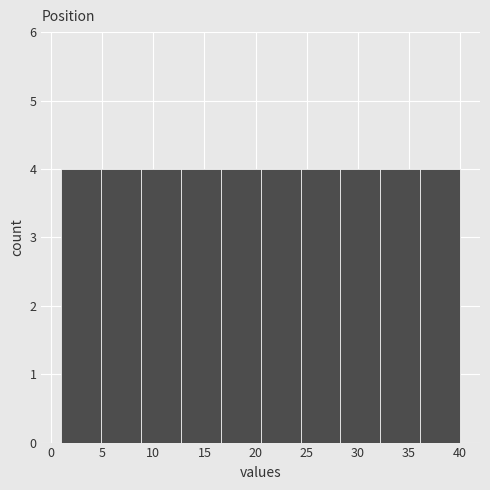

Reading left to right, transcribe this chart: for each bar, give the range it covers on the x-axis and its height. Neither the bar edges nor the heights are printed on the chart, so give them approximately, as read against the axes.

1.0 to 4.9: 4
4.9 to 8.8: 4
8.8 to 12.7: 4
12.7 to 16.6: 4
16.6 to 20.5: 4
20.5 to 24.4: 4
24.4 to 28.3: 4
28.3 to 32.2: 4
32.2 to 36.1: 4
36.1 to 40.0: 4